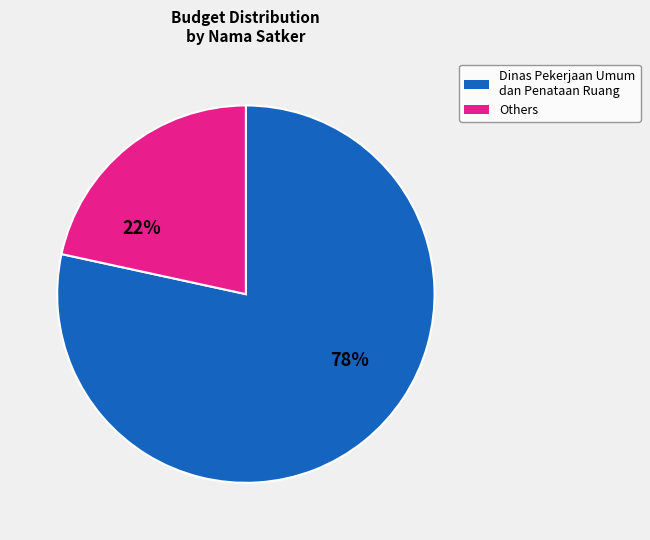

To the nearest percent, what is the average slice percentage?

50%